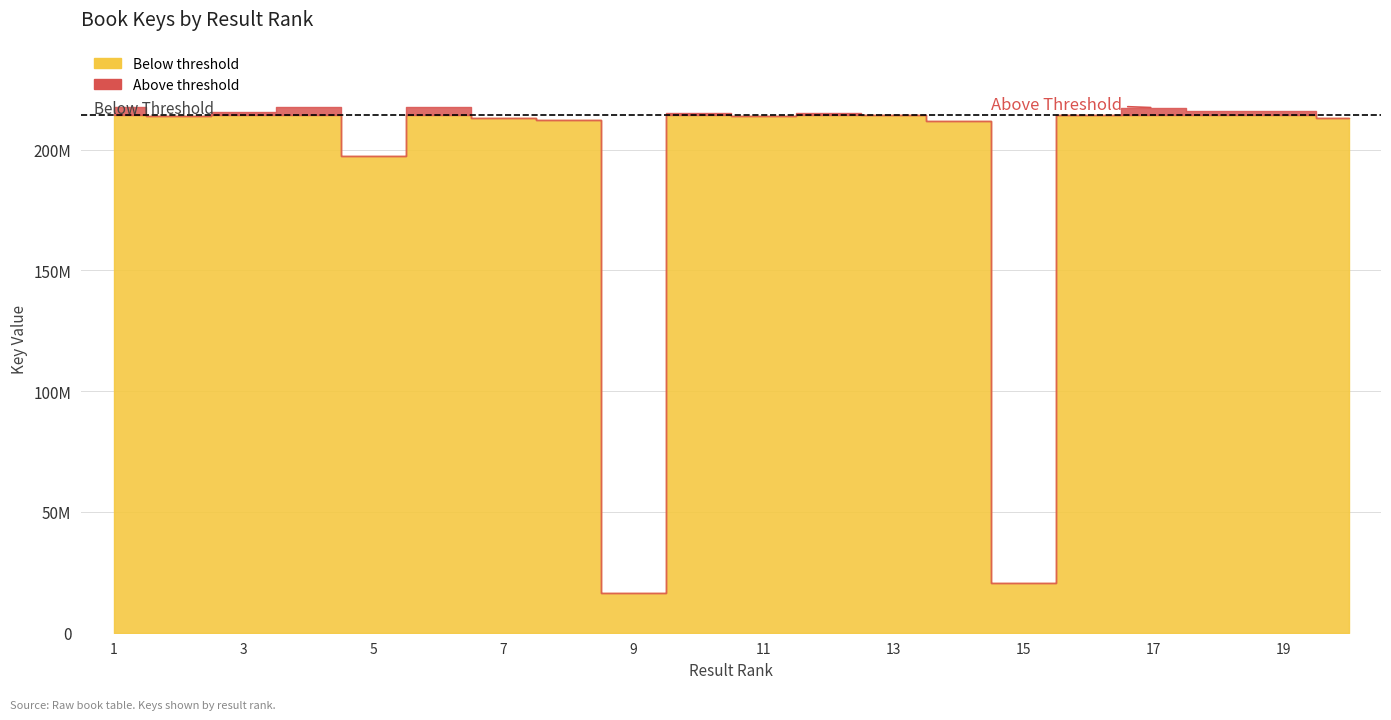

What is the average value?

194473224